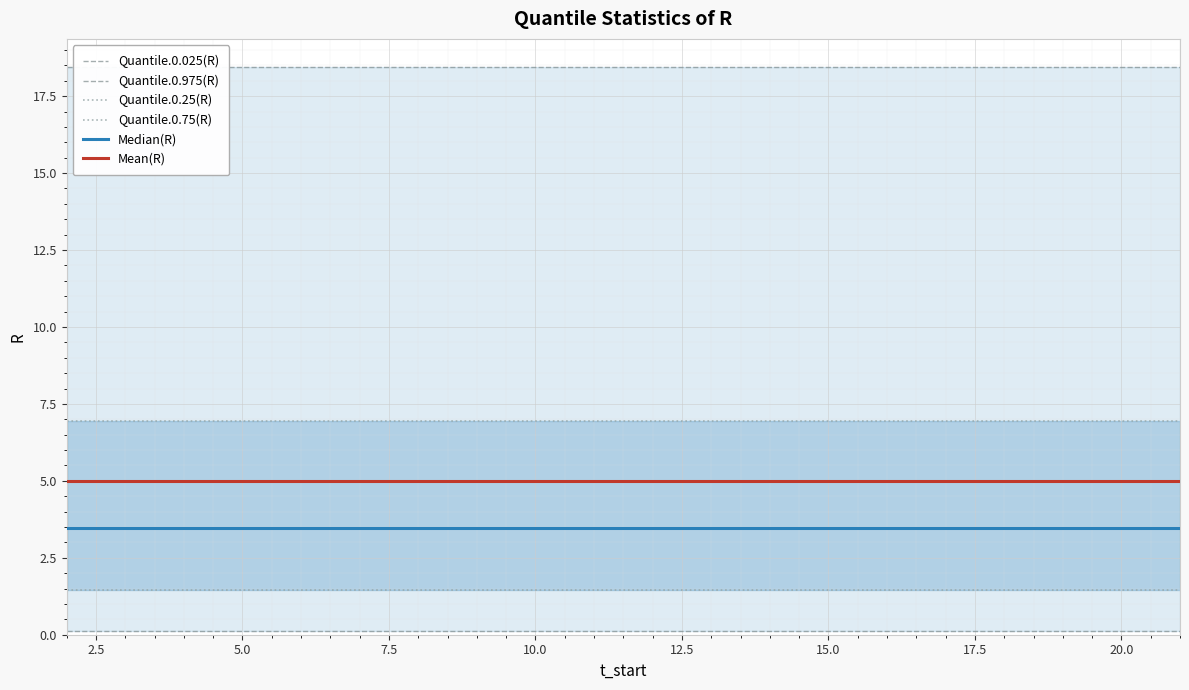

True or false: Quantile.0.025(R) has more than 1 points higher than both neighbors.

False